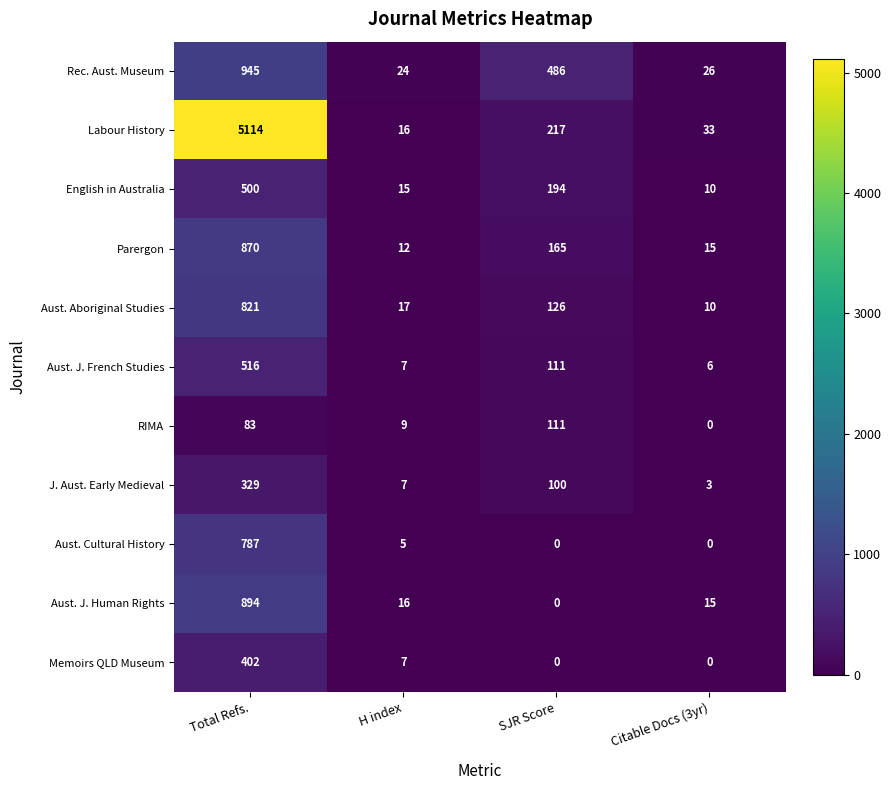

At how many categories does at least one series exceed 1846?

1